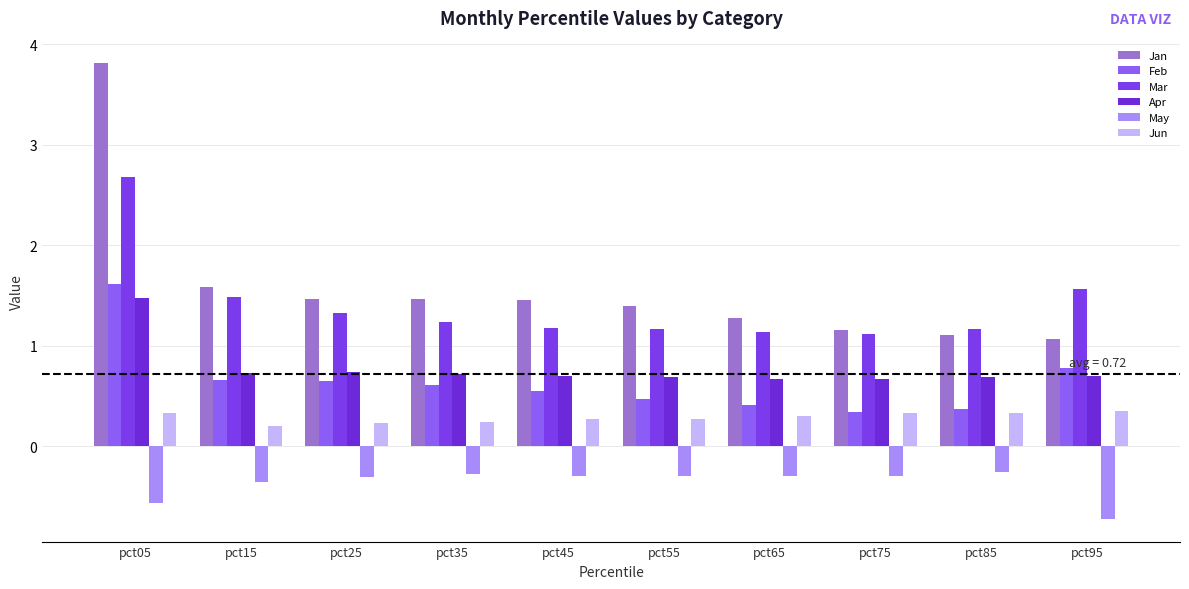

What is the value of the Feb bar at the 7th from the left?

0.4